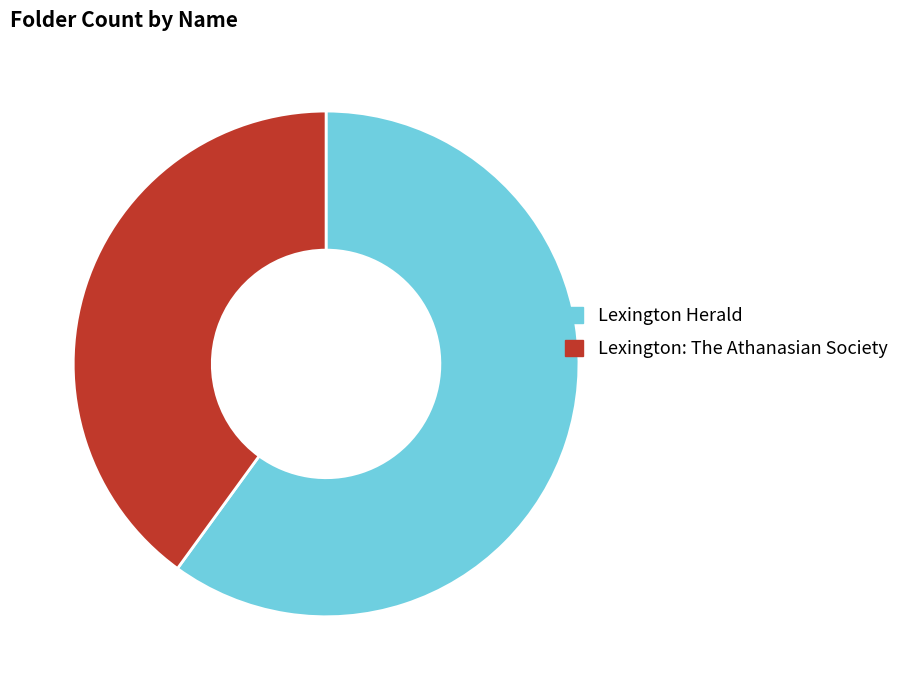

The Lexington Herald slice represents 60% of the pie. True or false?

True